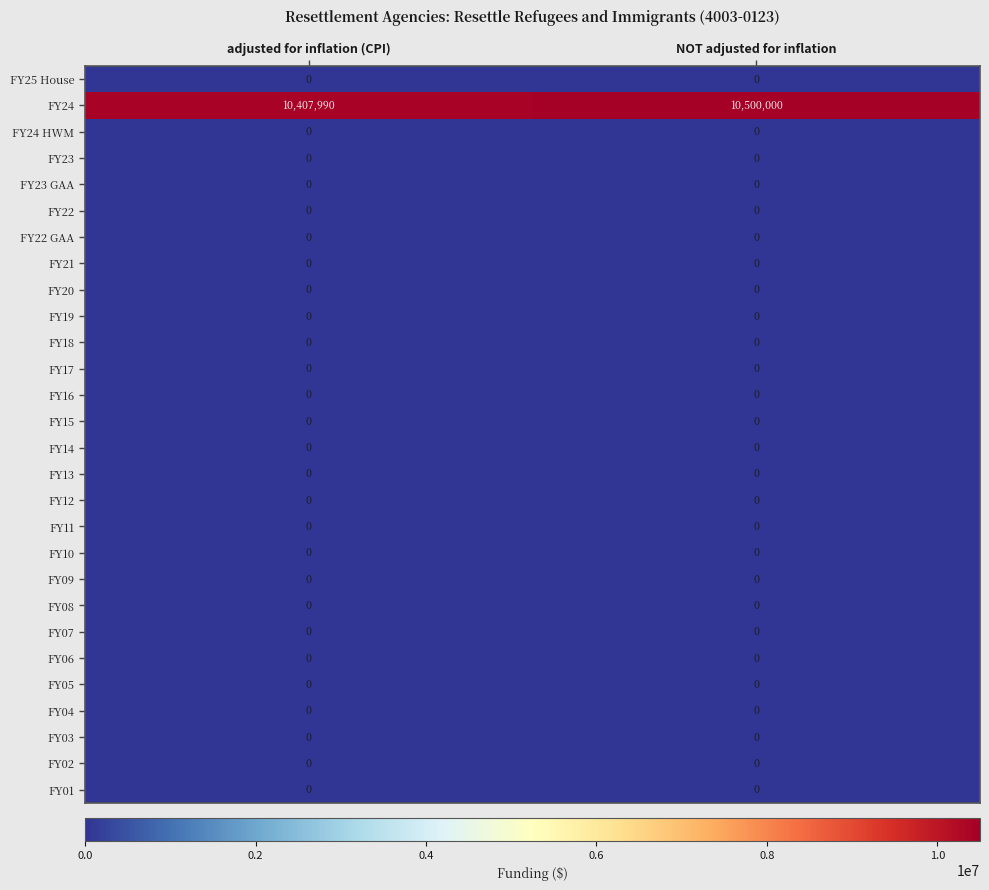

What is the spread (max minus min) of values at adjusted for inflation (CPI)?

10407990